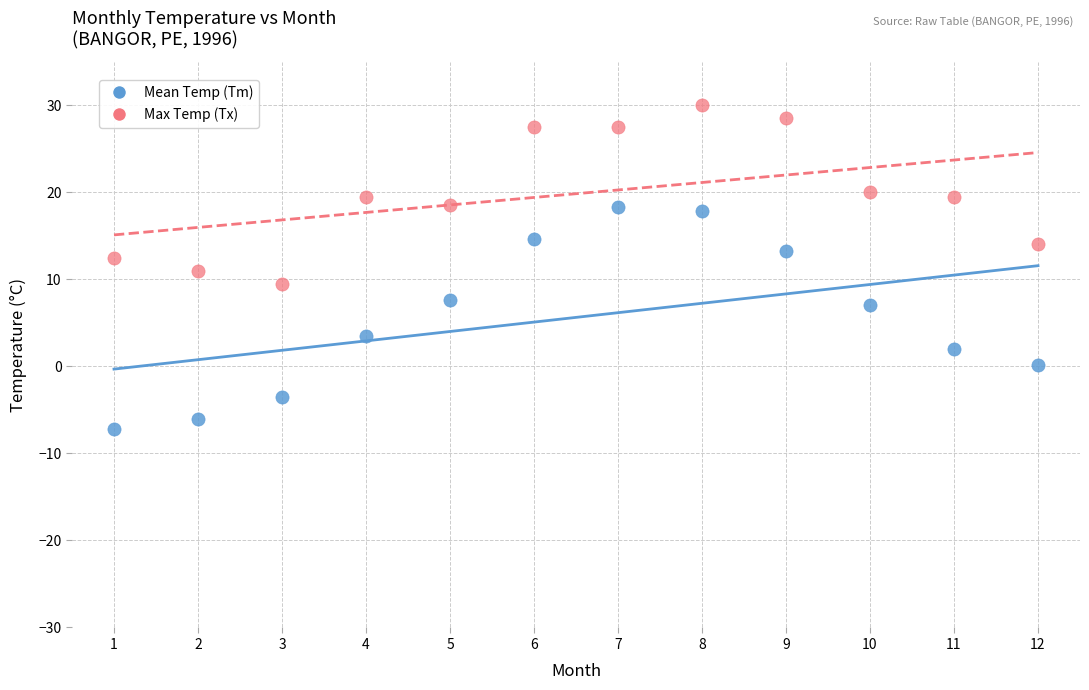

Which series contains the highest Y value?

Max Temp (Tx)